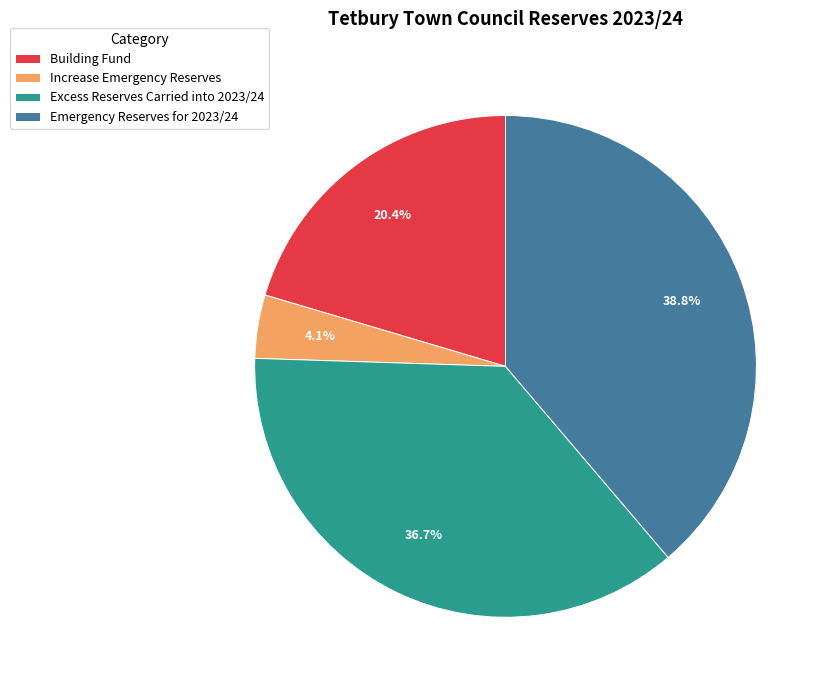

To the nearest percent, what is the combined percentage of Emergency Reserves for 2023/24 and Increase Emergency Reserves?

43%